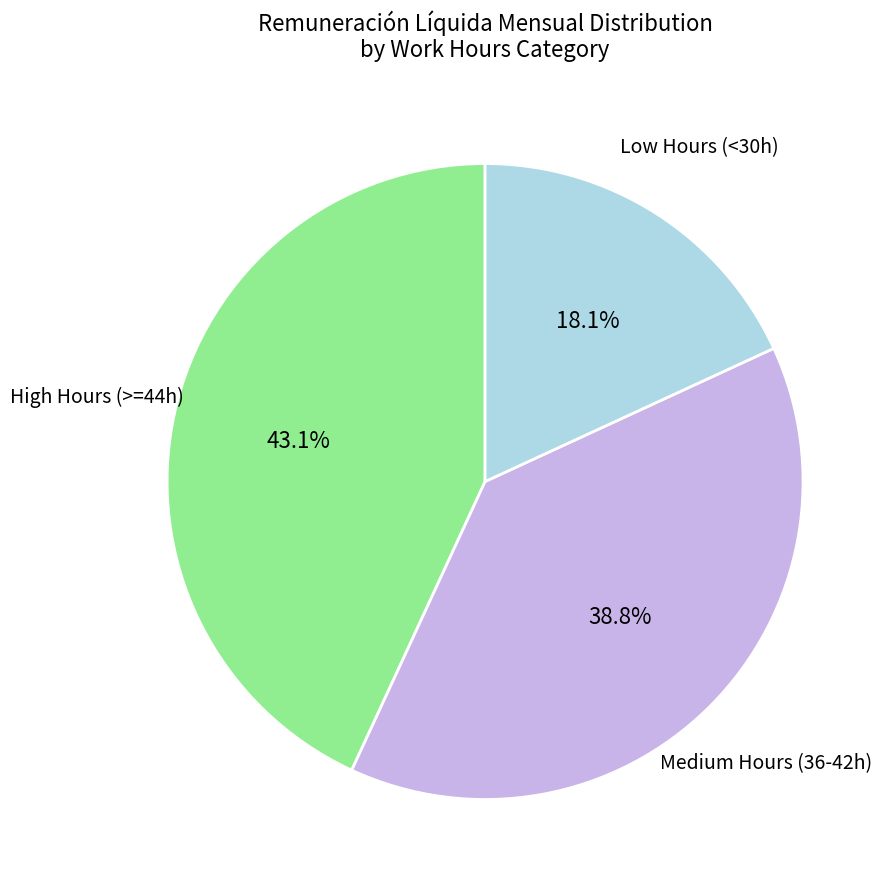

Is there any slice that represents more than half of the pie?

No